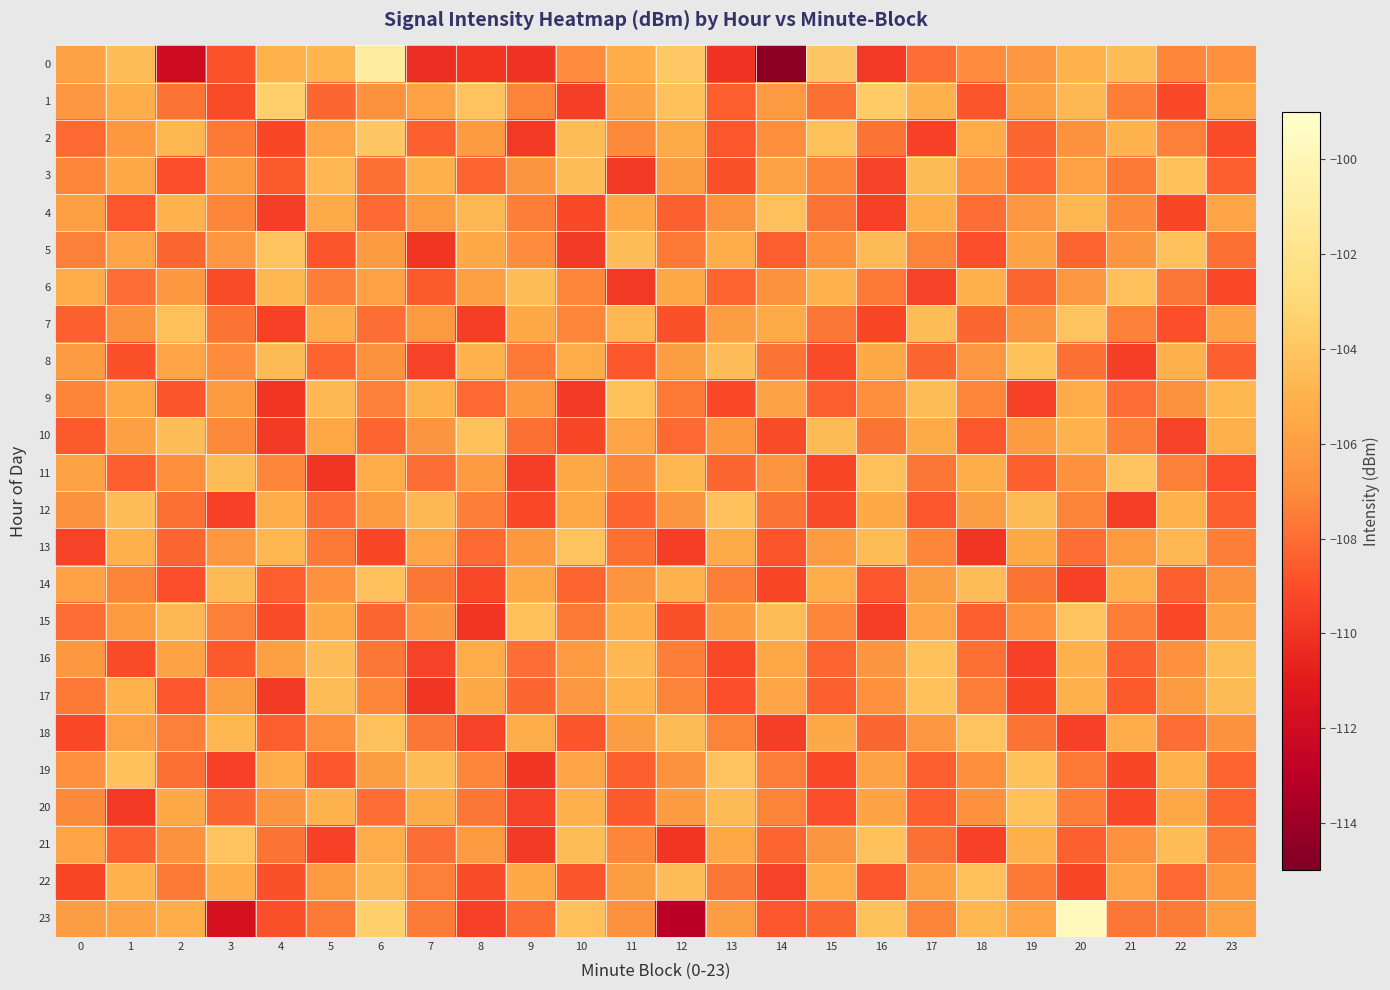

Reading left to right, list all the values displayed in this chart.

0: 0=-105.8	1=-104.4	2=-112.1	3=-108.8	4=-105.0	5=-104.9	6=-101.1	7=-110.2	8=-109.9	9=-110.0	10=-107.0	11=-105.2	12=-103.8	13=-110.0	14=-114.5	15=-103.9	16=-109.8	17=-108.0	18=-107.0	19=-106.5	20=-105.0	21=-104.5	22=-107.2	23=-106.8
1: 0=-106.5	1=-105.2	2=-107.8	3=-109.1	4=-103.5	5=-108.2	6=-106.7	7=-105.9	8=-104.1	9=-107.3	10=-109.6	11=-105.8	12=-104.2	13=-108.5	14=-106.3	15=-107.9	16=-103.7	17=-105.1	18=-108.8	19=-106.0	20=-104.7	21=-107.5	22=-109.2	23=-105.6
2: 0=-108.1	1=-106.4	2=-104.8	3=-107.6	4=-109.3	5=-105.7	6=-103.9	7=-108.4	8=-106.2	9=-109.8	10=-104.5	11=-107.1	12=-105.4	13=-108.7	14=-106.9	15=-104.3	16=-107.8	17=-109.5	18=-105.3	19=-108.2	20=-106.7	21=-104.9	22=-107.4	23=-109.1
3: 0=-107.2	1=-105.5	2=-109.0	3=-106.3	4=-108.6	5=-104.7	6=-107.9	7=-105.1	8=-108.3	9=-106.6	10=-104.4	11=-109.7	12=-106.1	13=-108.9	14=-105.8	15=-107.3	16=-109.4	17=-104.6	18=-106.8	19=-108.1	20=-105.9	21=-107.6	22=-104.2	23=-108.5
4: 0=-106.0	1=-108.7	2=-104.9	3=-107.2	4=-109.6	5=-105.4	6=-108.1	7=-106.3	8=-104.7	9=-107.5	10=-109.2	11=-105.6	12=-108.4	13=-106.7	14=-104.3	15=-107.8	16=-109.5	17=-105.2	18=-108.0	19=-106.5	20=-104.8	21=-107.1	22=-109.3	23=-105.7
5: 0=-107.4	1=-105.7	2=-108.2	3=-106.5	4=-104.1	5=-108.8	6=-106.2	7=-109.9	8=-105.5	9=-107.0	10=-109.7	11=-104.4	12=-107.6	13=-105.2	14=-108.5	15=-106.9	16=-104.6	17=-107.3	18=-109.0	19=-105.8	20=-108.3	21=-106.6	22=-104.2	23=-107.9
6: 0=-105.3	1=-108.0	2=-106.4	3=-109.1	4=-104.8	5=-107.5	6=-105.9	7=-108.6	8=-106.0	9=-104.5	10=-107.2	11=-109.8	12=-105.6	13=-108.3	14=-106.7	15=-104.9	16=-107.6	17=-109.4	18=-105.1	19=-108.2	20=-106.5	21=-104.3	22=-107.7	23=-109.2
7: 0=-108.4	1=-106.7	2=-104.3	3=-107.8	4=-109.5	5=-105.2	6=-108.0	7=-106.3	8=-109.6	9=-105.5	10=-107.2	11=-104.7	12=-108.9	13=-106.1	14=-105.4	15=-107.7	16=-109.3	17=-104.5	18=-108.2	19=-106.6	20=-104.1	21=-107.4	22=-109.0	23=-105.8
8: 0=-106.2	1=-108.9	2=-105.7	3=-107.0	4=-104.6	5=-108.3	6=-106.7	7=-109.4	8=-104.9	9=-107.6	10=-105.3	11=-108.7	12=-106.1	13=-104.4	14=-107.8	15=-109.1	16=-105.5	17=-108.2	18=-106.5	19=-104.2	20=-107.9	21=-109.6	22=-105.1	23=-108.4
9: 0=-107.3	1=-105.6	2=-108.8	3=-106.2	4=-109.9	5=-104.7	6=-107.4	7=-105.0	8=-108.1	9=-106.4	10=-109.7	11=-104.3	12=-107.6	13=-109.2	14=-105.8	15=-108.5	16=-106.9	17=-104.5	18=-107.2	19=-109.5	20=-105.3	21=-108.0	22=-106.7	23=-104.8
10: 0=-108.6	1=-106.0	2=-104.4	3=-107.1	4=-109.8	5=-105.6	6=-108.3	7=-106.6	8=-104.2	9=-107.9	10=-109.3	11=-105.7	12=-108.1	13=-106.4	14=-109.1	15=-104.6	16=-107.8	17=-105.4	18=-108.7	19=-106.2	20=-104.9	21=-107.5	22=-109.4	23=-105.1
11: 0=-105.8	1=-108.5	2=-106.9	3=-104.5	4=-107.2	5=-109.9	6=-105.3	7=-108.0	8=-106.3	9=-109.6	10=-105.5	11=-107.1	12=-104.8	13=-108.2	14=-106.6	15=-109.3	16=-104.3	17=-107.7	18=-105.2	19=-108.4	20=-106.8	21=-104.1	22=-107.4	23=-109.0
12: 0=-106.7	1=-104.4	2=-107.9	3=-109.5	4=-105.2	5=-108.0	6=-106.3	7=-104.7	8=-107.5	9=-109.2	10=-105.6	11=-108.3	12=-106.6	13=-104.2	14=-107.8	15=-109.1	16=-105.5	17=-108.7	18=-106.1	19=-104.6	20=-107.3	21=-109.6	22=-105.0	23=-108.4
13: 0=-109.4	1=-105.1	2=-108.2	3=-106.5	4=-104.8	5=-107.6	6=-109.3	7=-105.7	8=-108.1	9=-106.4	10=-104.1	11=-107.9	12=-109.6	13=-105.4	14=-108.8	15=-106.2	16=-104.5	17=-107.2	18=-109.9	19=-105.5	20=-108.0	21=-106.3	22=-104.7	23=-107.5
14: 0=-105.9	1=-107.3	2=-109.0	3=-104.6	4=-108.5	5=-106.8	6=-104.2	7=-107.7	8=-109.2	9=-105.6	10=-108.3	11=-106.6	12=-104.9	13=-107.5	14=-109.3	15=-105.2	16=-108.7	17=-106.1	18=-104.4	19=-107.8	20=-109.5	21=-105.1	22=-108.4	23=-106.7
15: 0=-108.0	1=-106.3	2=-104.7	3=-107.4	4=-109.1	5=-105.5	6=-108.2	7=-106.6	8=-109.9	9=-104.3	10=-107.6	11=-105.2	12=-108.9	13=-106.2	14=-104.5	15=-107.2	16=-109.6	17=-105.7	18=-108.4	19=-106.8	20=-104.1	21=-107.5	22=-109.2	23=-105.8
16: 0=-106.4	1=-109.1	2=-105.8	3=-108.6	4=-106.0	5=-104.4	6=-107.7	7=-109.4	8=-105.3	9=-108.0	10=-106.3	11=-104.7	12=-107.5	13=-109.2	14=-105.6	15=-108.3	16=-106.6	17=-104.2	18=-107.9	19=-109.5	20=-105.1	21=-108.4	22=-106.8	23=-104.5
17: 0=-107.6	1=-105.0	2=-108.7	3=-106.1	4=-109.8	5=-104.5	6=-107.2	7=-109.9	8=-105.5	9=-108.2	10=-106.5	11=-104.9	12=-107.3	13=-109.0	14=-105.7	15=-108.4	16=-106.8	17=-104.2	18=-107.5	19=-109.3	20=-105.1	21=-108.6	22=-106.2	23=-104.6
18: 0=-109.2	1=-105.9	2=-107.4	3=-104.8	4=-108.5	5=-106.9	6=-104.3	7=-107.7	8=-109.4	9=-105.2	10=-108.8	11=-106.1	12=-104.6	13=-107.3	14=-109.6	15=-105.5	16=-108.2	17=-106.5	18=-104.1	19=-107.8	20=-109.5	21=-105.3	22=-108.0	23=-106.7
19: 0=-106.8	1=-104.2	2=-107.9	3=-109.5	4=-105.3	5=-108.7	6=-106.1	7=-104.5	8=-107.2	9=-109.9	10=-105.7	11=-108.4	12=-106.7	13=-104.1	14=-107.5	15=-109.2	16=-105.8	17=-108.5	18=-106.9	19=-104.2	20=-107.6	21=-109.3	22=-105.0	23=-108.3
20: 0=-107.1	1=-109.8	2=-105.5	3=-108.2	4=-106.6	5=-104.9	6=-108.0	7=-105.4	8=-107.7	9=-109.4	10=-105.1	11=-108.6	12=-106.2	13=-104.6	14=-107.3	15=-109.0	16=-105.8	17=-108.5	18=-106.8	19=-104.2	20=-107.5	21=-109.2	22=-105.6	23=-108.3
21: 0=-105.7	1=-108.4	2=-106.7	3=-104.1	4=-107.8	5=-109.5	6=-105.3	7=-108.0	8=-106.3	9=-109.7	10=-104.5	11=-107.2	12=-109.9	13=-105.6	14=-108.3	15=-106.6	16=-104.2	17=-107.9	18=-109.5	19=-105.1	20=-108.4	21=-106.8	22=-104.5	23=-107.6
22: 0=-109.3	1=-104.9	2=-107.6	3=-105.2	4=-108.9	5=-106.3	6=-104.7	7=-107.4	8=-109.1	9=-105.5	10=-108.8	11=-106.1	12=-104.4	13=-107.7	14=-109.4	15=-105.2	16=-108.7	17=-106.0	18=-104.3	19=-107.6	20=-109.3	21=-105.7	22=-108.1	23=-106.4
23: 0=-106.1	1=-105.8	2=-105.2	3=-111.6	4=-108.9	5=-107.6	6=-103.4	7=-107.5	8=-109.6	9=-108.0	10=-104.3	11=-106.7	12=-113.0	13=-106.1	14=-108.7	15=-108.2	16=-104.1	17=-107.3	18=-104.8	19=-105.7	20=-99.6	21=-107.7	22=-107.5	23=-106.0